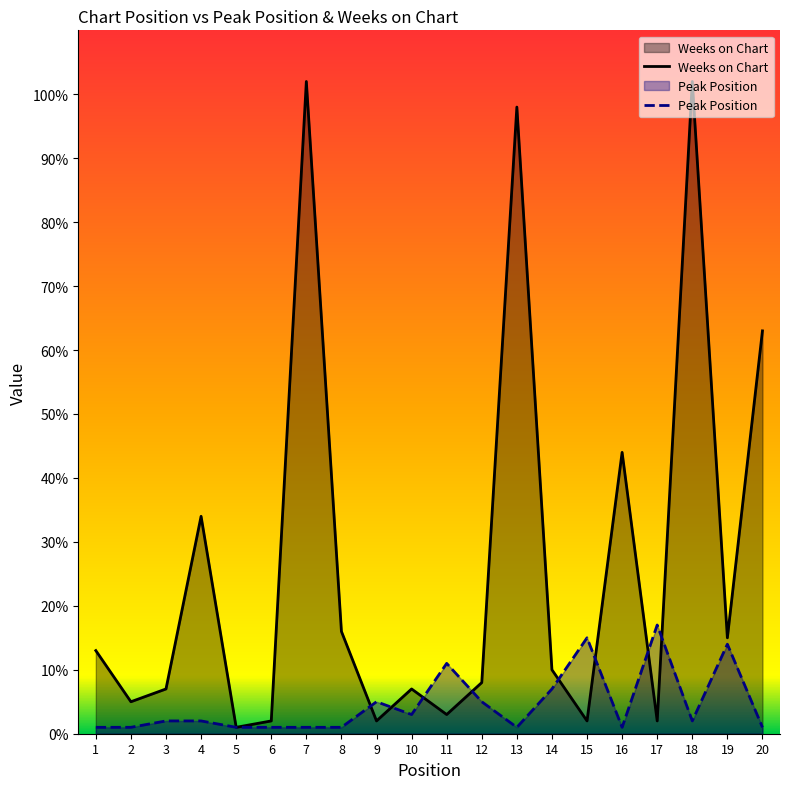

What is the total value across all series at 13?

99